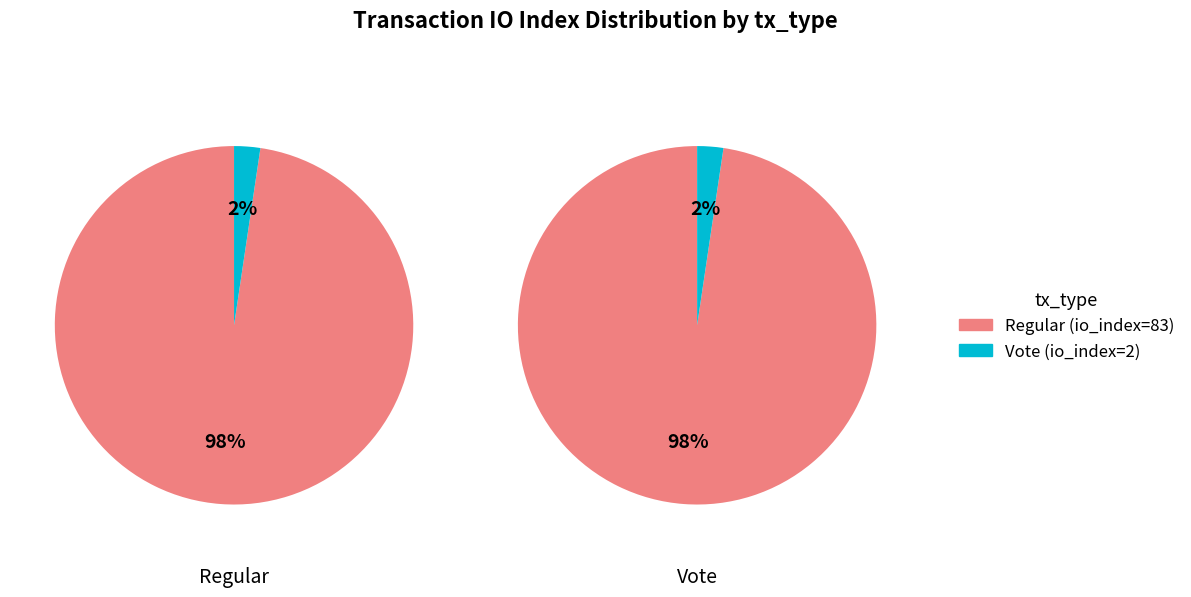

Which slice is the smallest?

Vote